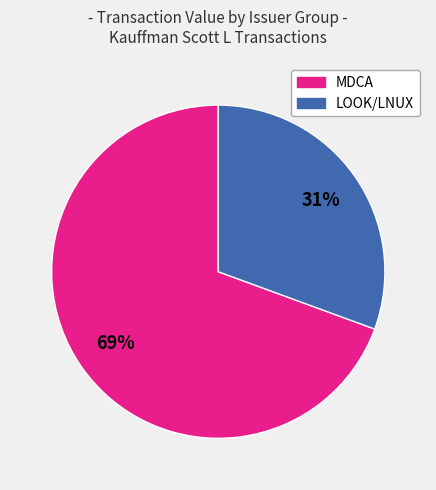

Is there any slice that represents more than half of the pie?

Yes